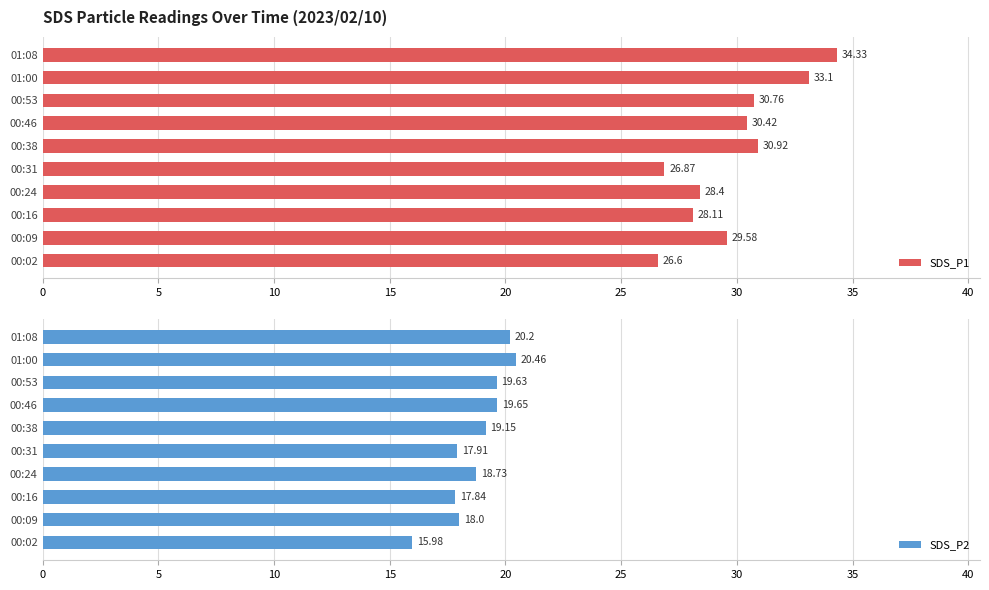

True or false: SDS_P1 has a value of 41.3 at 00:24.

False